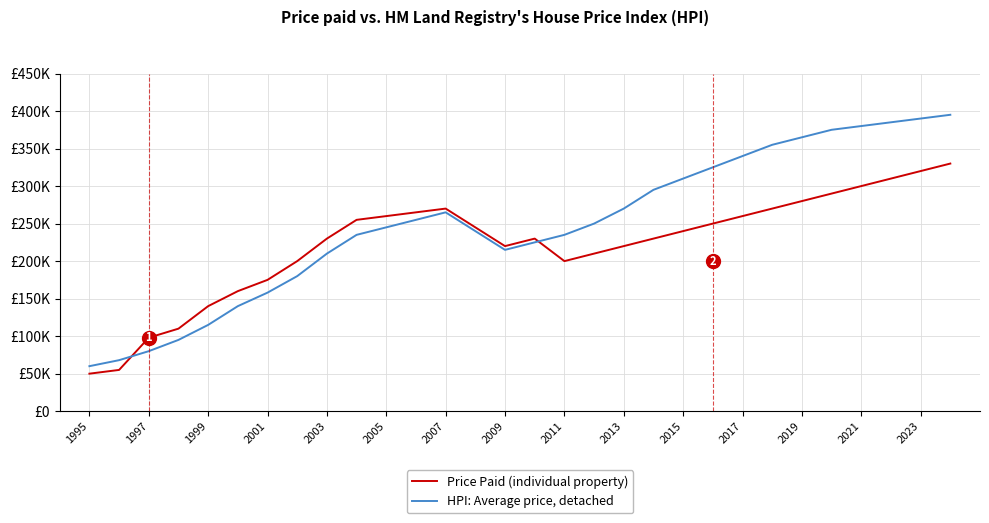

What are all the series names shown in the legend?

Price Paid (individual property), HPI: Average price, detached